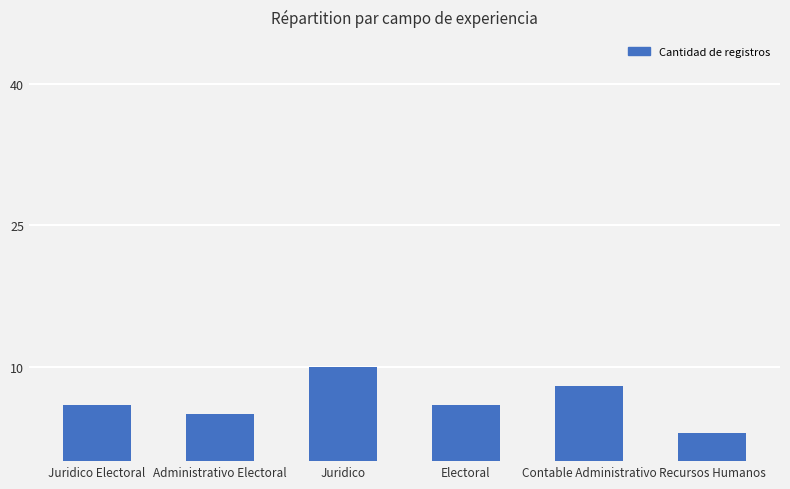

What is the minimum value shown in the chart?

3